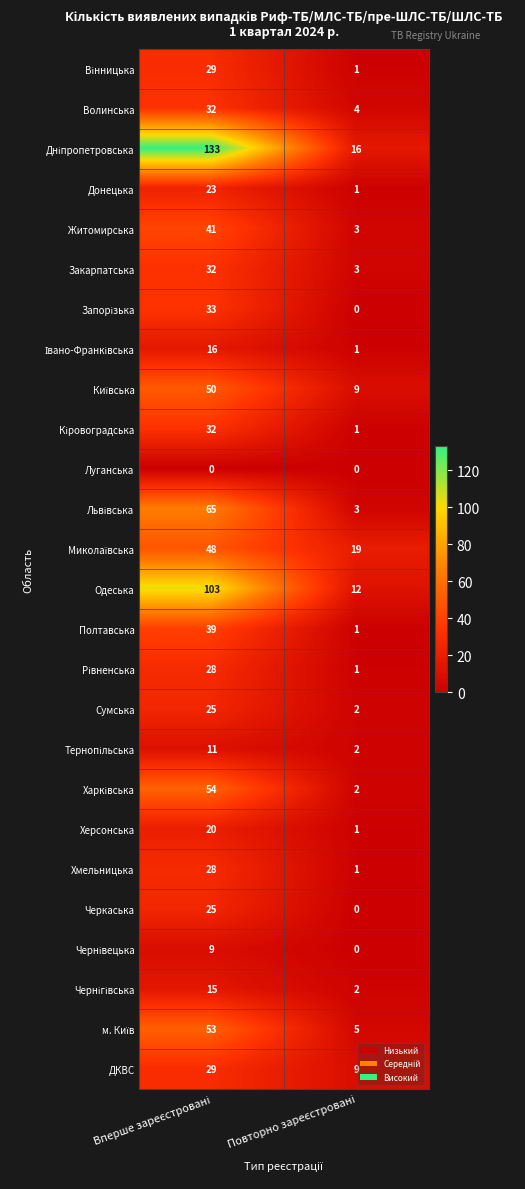

How many distinct data groups are displayed?

26